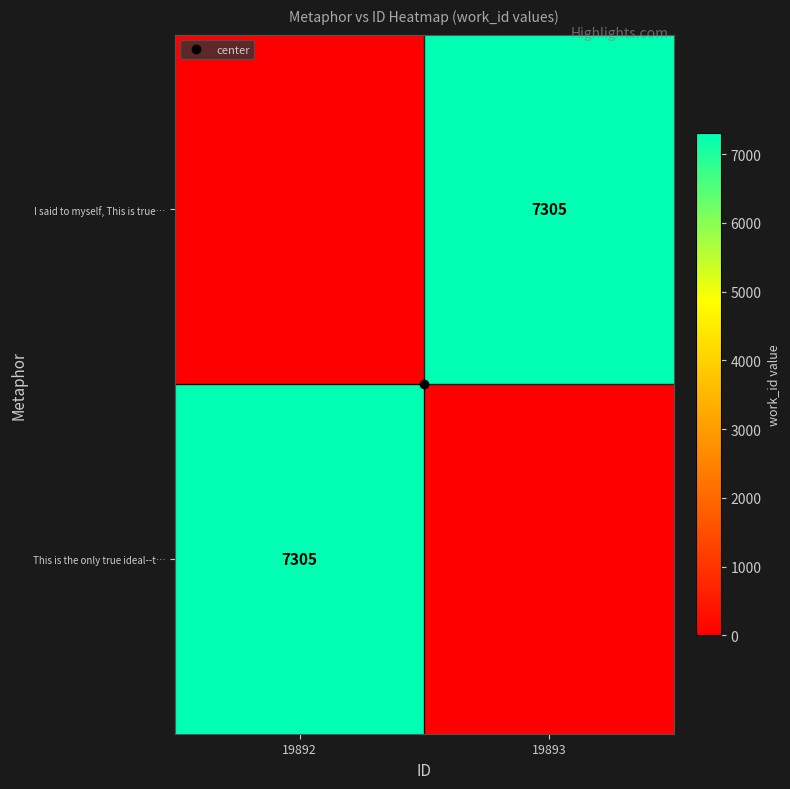

At how many categories does at least one series exceed 541?

2